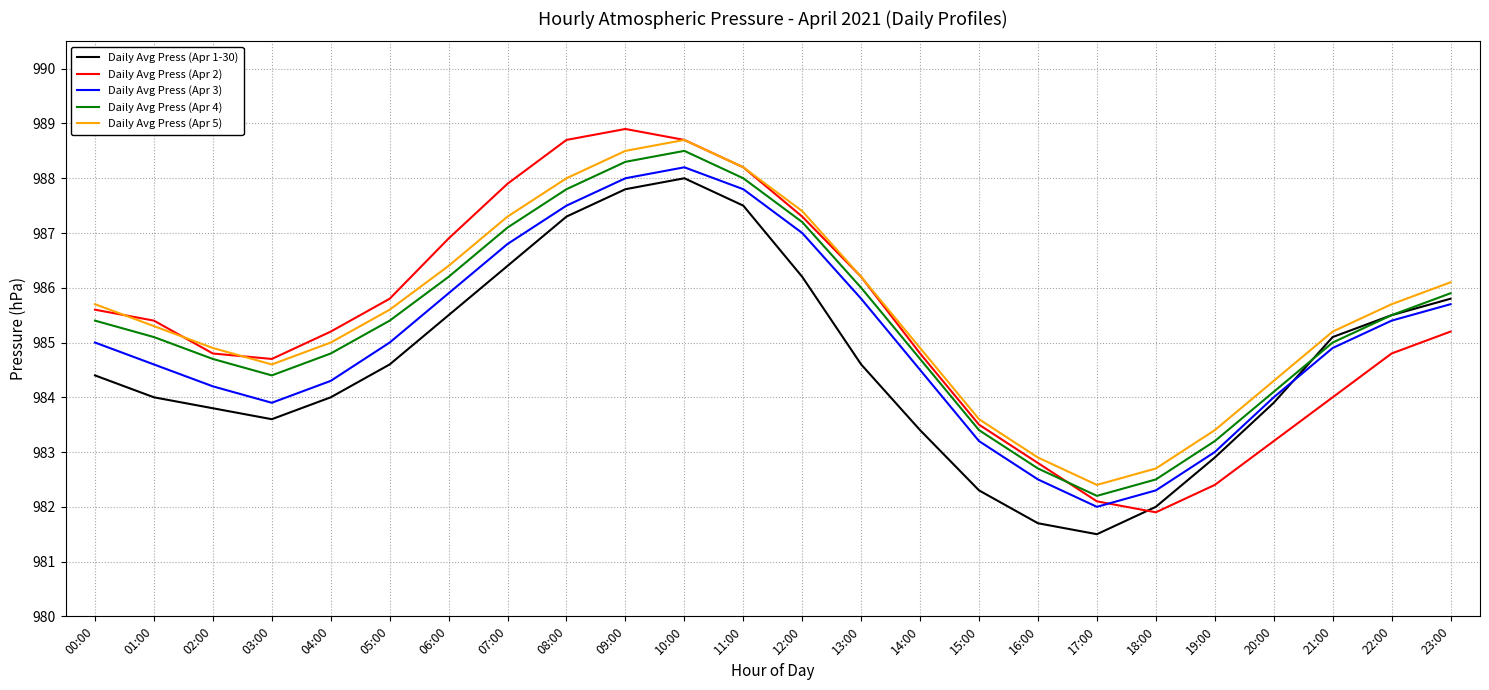

True or false: Daily Avg Press (Apr 3) and Daily Avg Press (Apr 5) intersect in this chart.

False